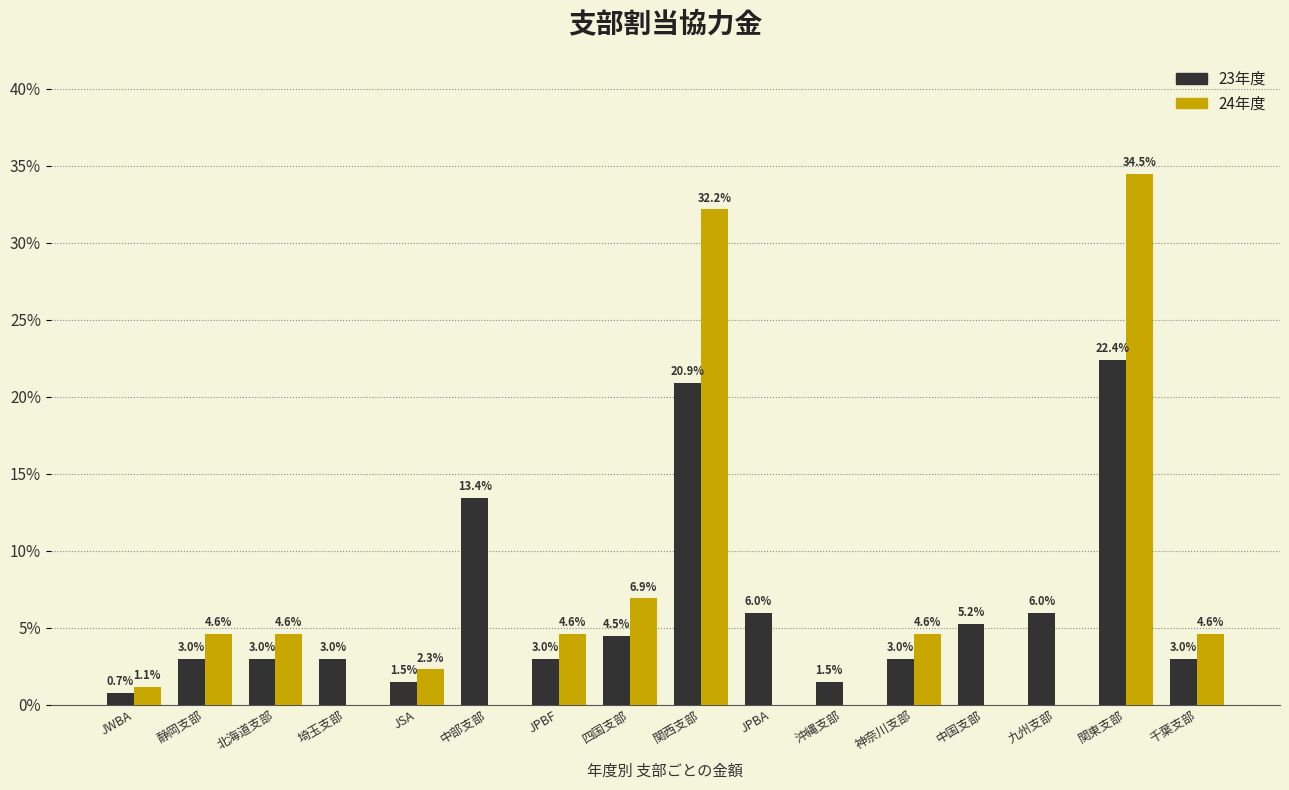

What is the sum of all 23年度 values?

100.0